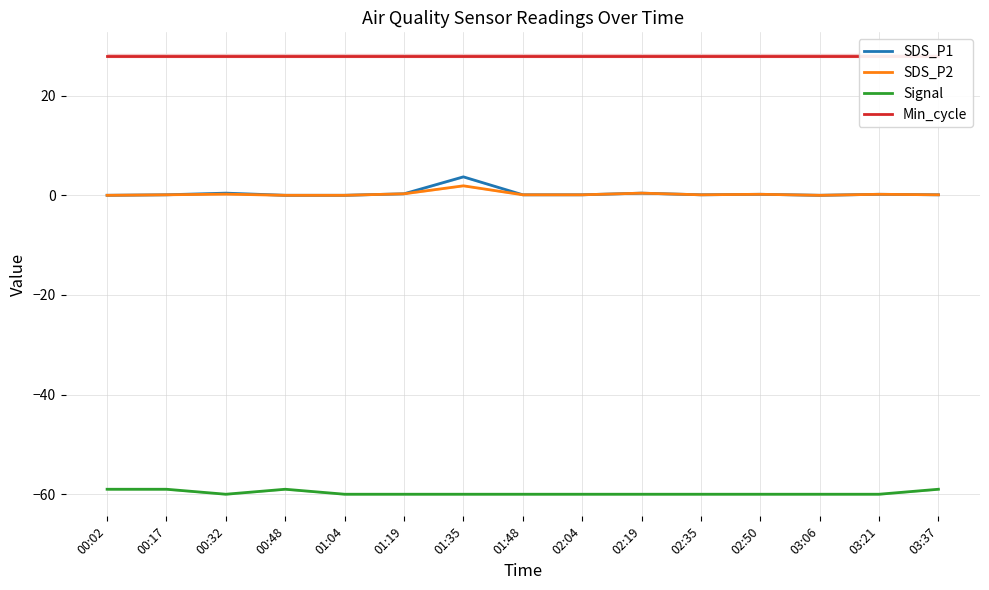

What is the value of the SDS_P2 point at the 9th from the left?

0.1